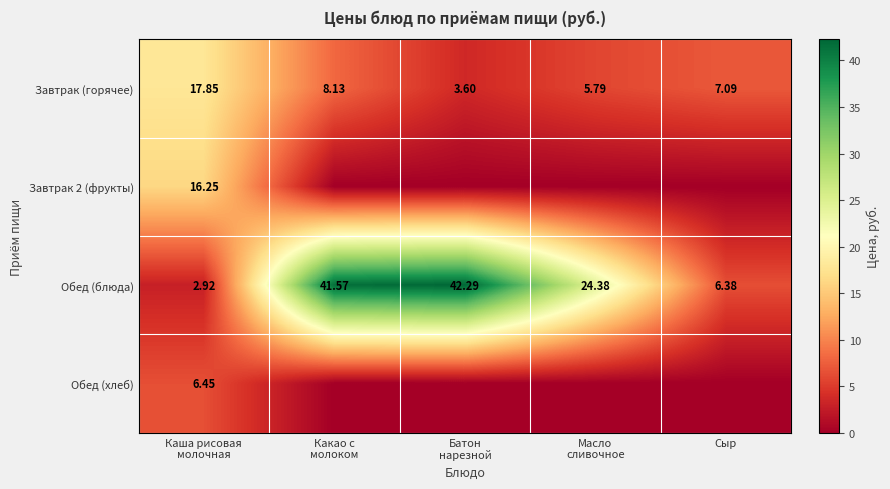

What is the spread (max minus min) of values at Масло
сливочное?

24.4